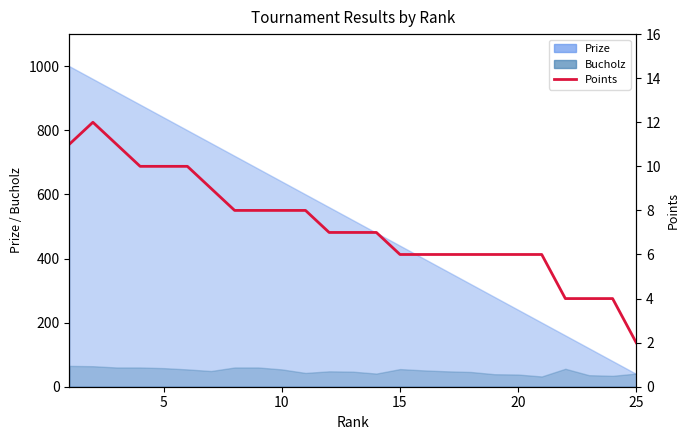

True or false: the data shows 9 at 17.

False